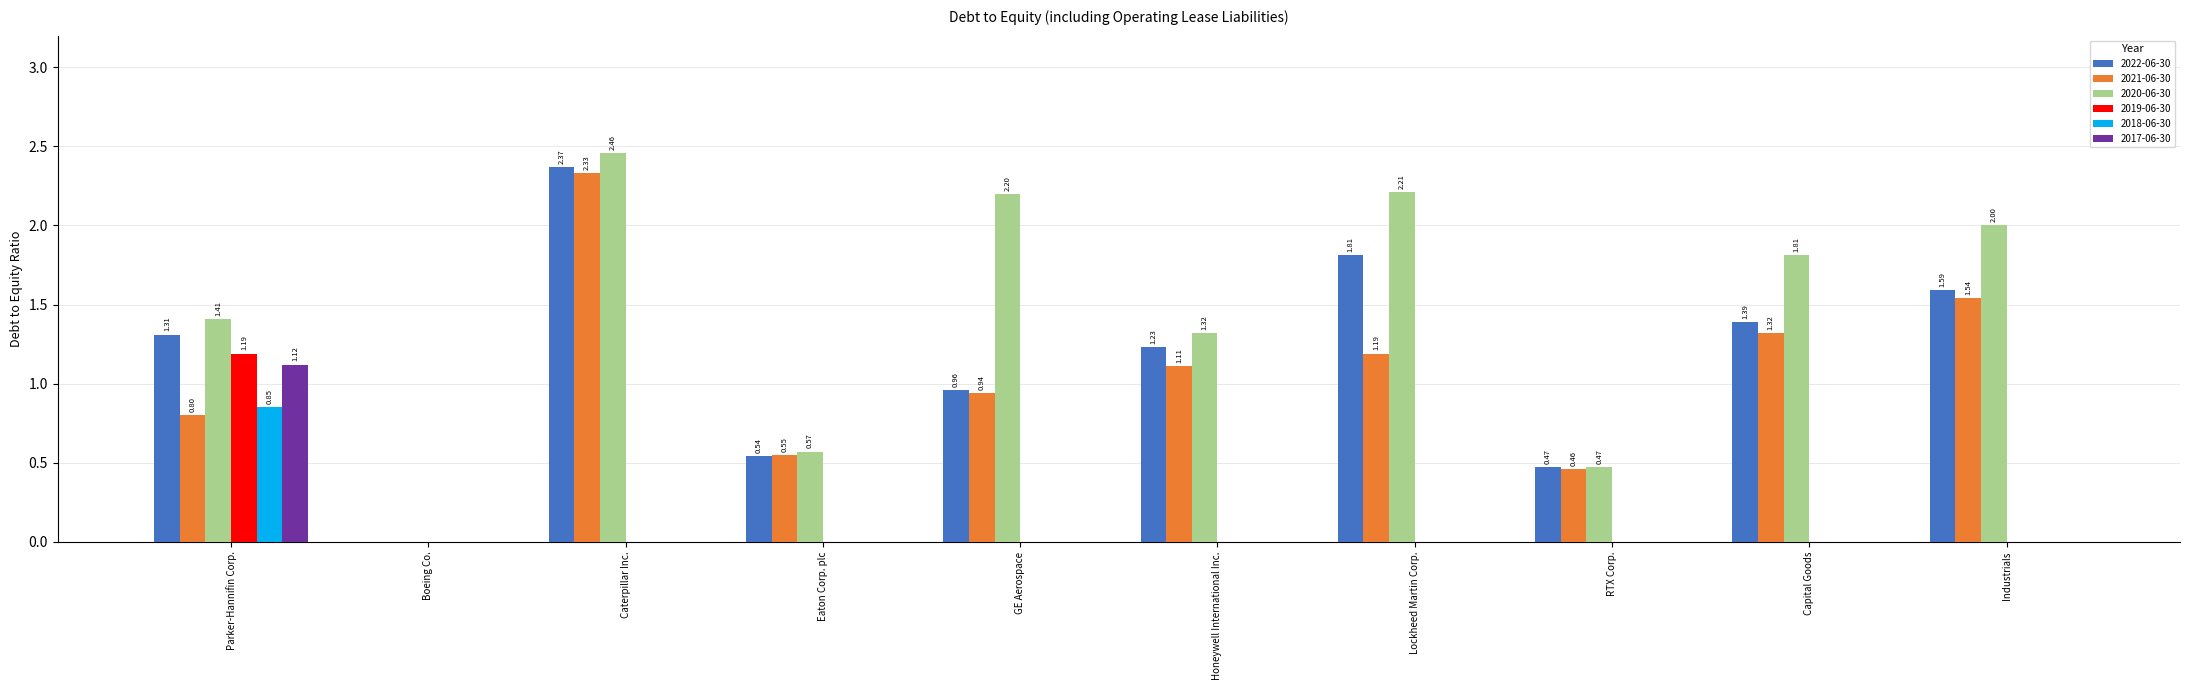

Between Eaton Corp. plc and Lockheed Martin Corp., which series saw the biggest shift?

2020-06-30